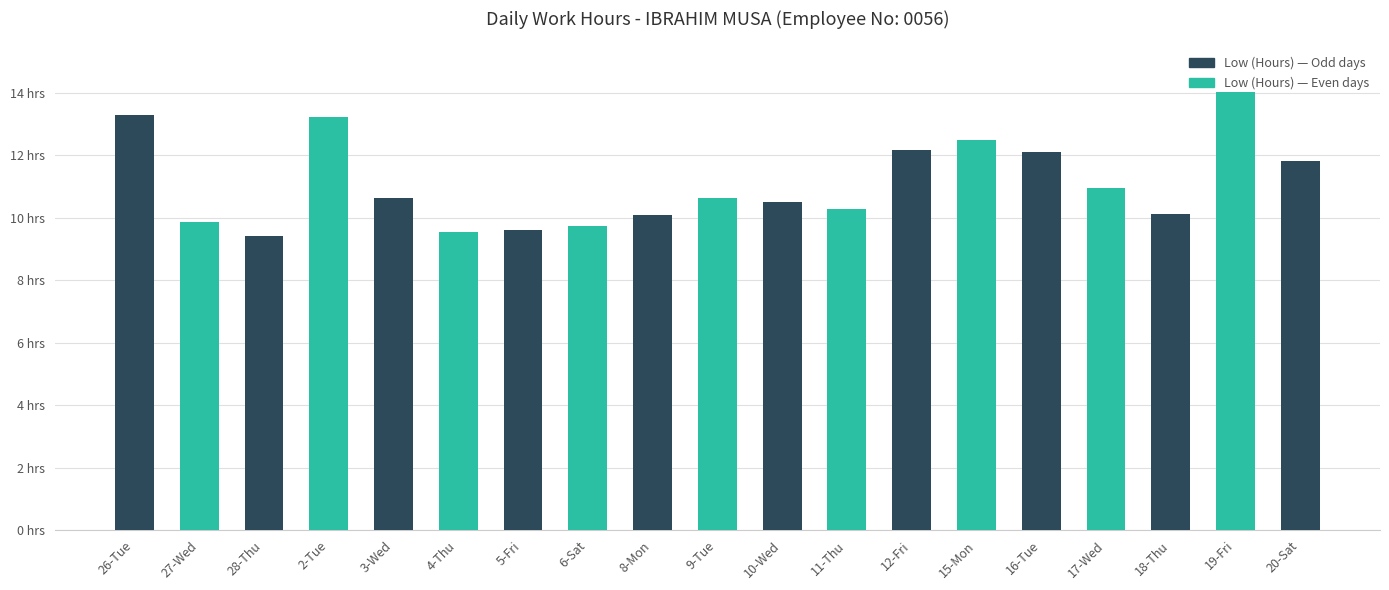

Reading left to right, what are all the values shown in this chart?

13.3	9.8	9.4	13.2	10.6	9.5	9.6	9.7	10.1	10.6	10.5	10.3	12.2	12.5	12.1	10.9	10.1	14.0	11.8